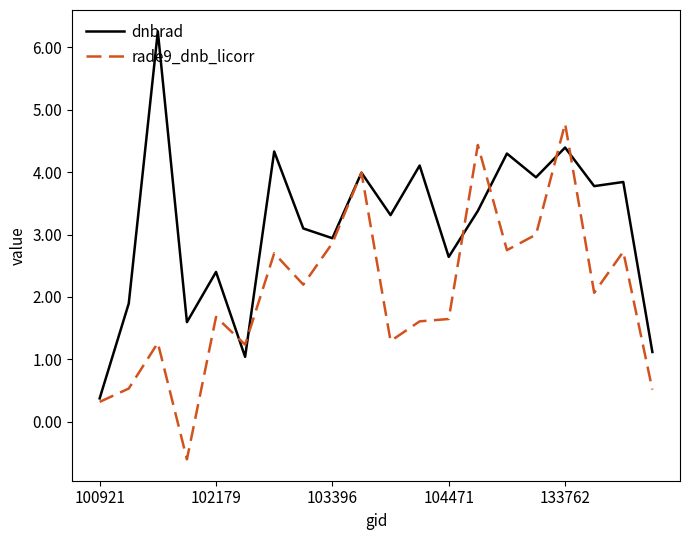

What is the minimum value for rade9_dnb_licorr?

-0.6